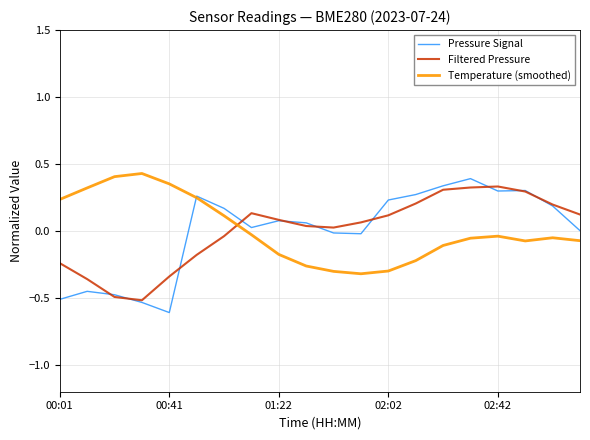

What is the minimum value shown in the chart?

-0.6